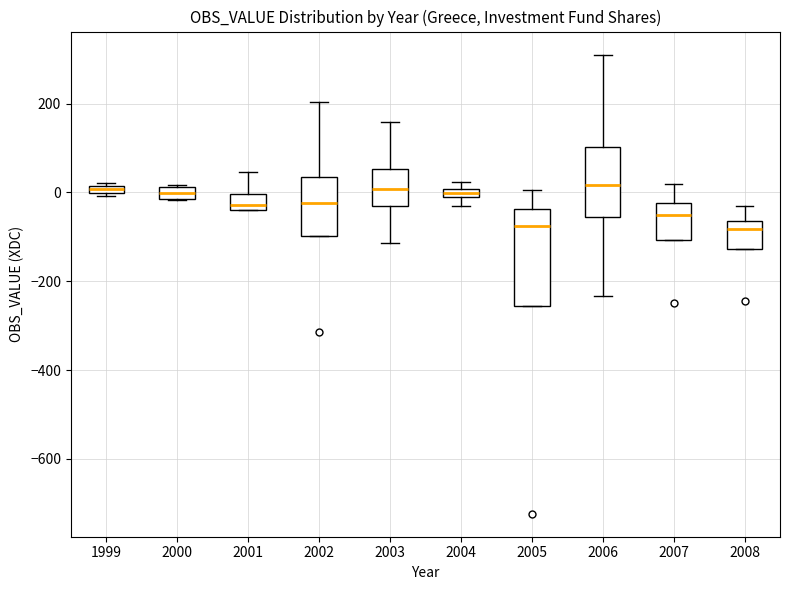

Comparing the boxes themselves (not the whiskers), which one is the tallest?

2005